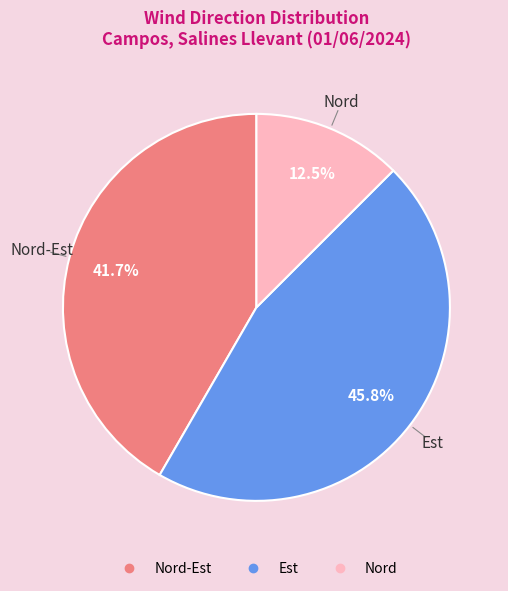

Does any single category account for the majority?

No